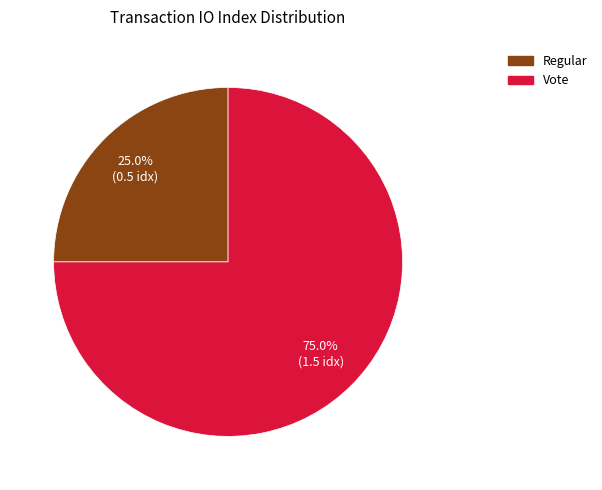

Is there any slice that represents more than half of the pie?

Yes